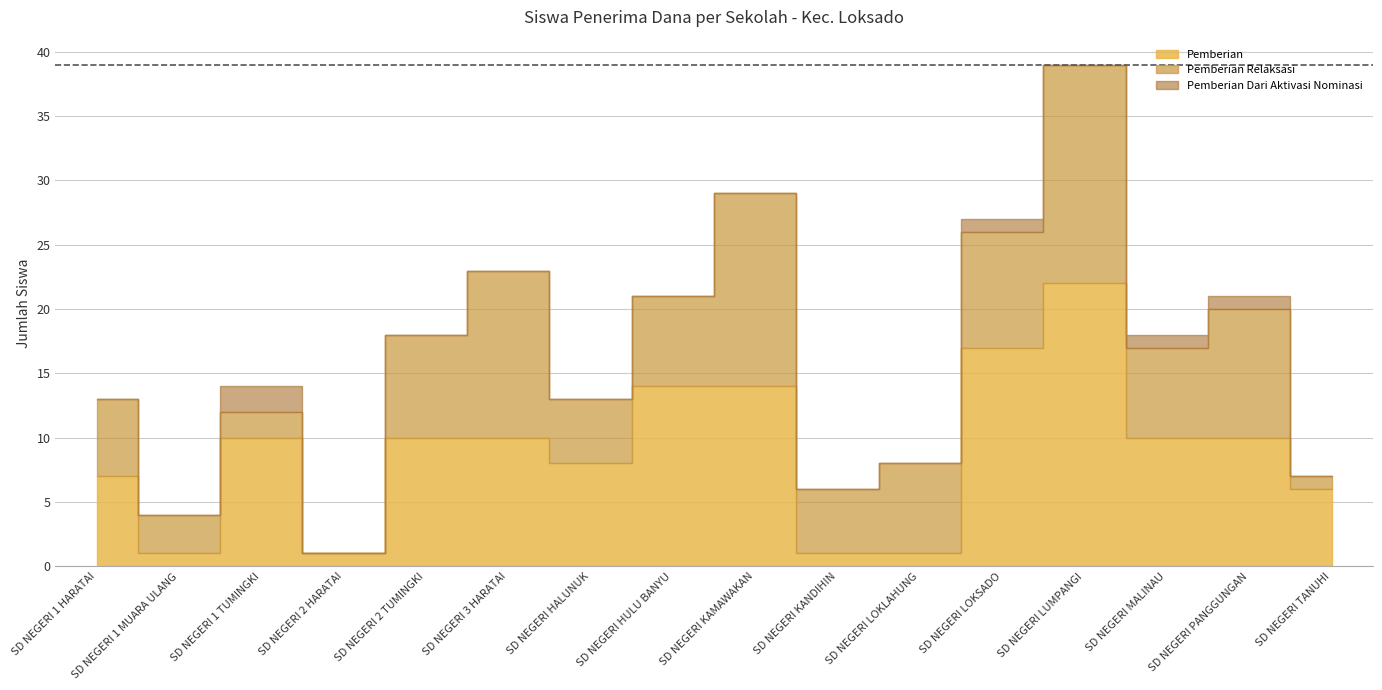

True or false: Pemberian Dari Aktivasi Nominasi and Pemberian Relaksasi cross at least once.

False